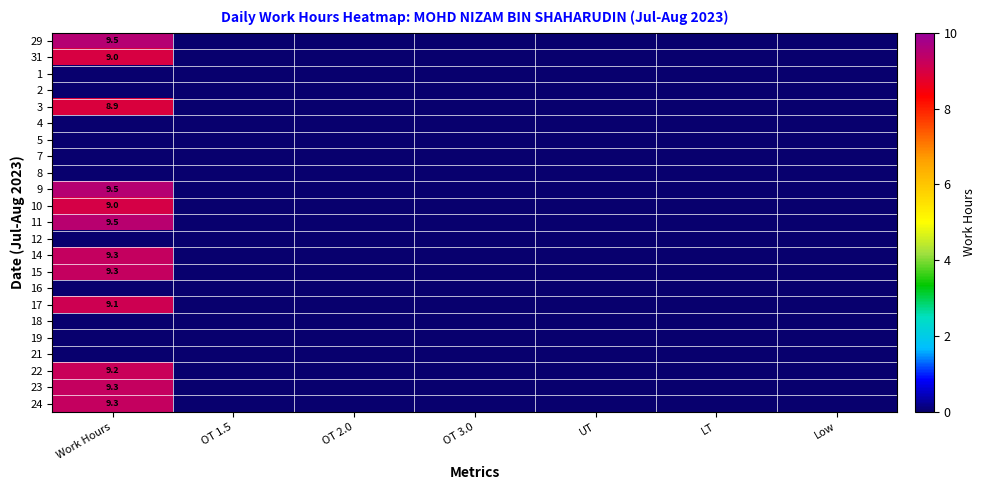

Is it true that 29 equals 9.5 at Work Hours?

True